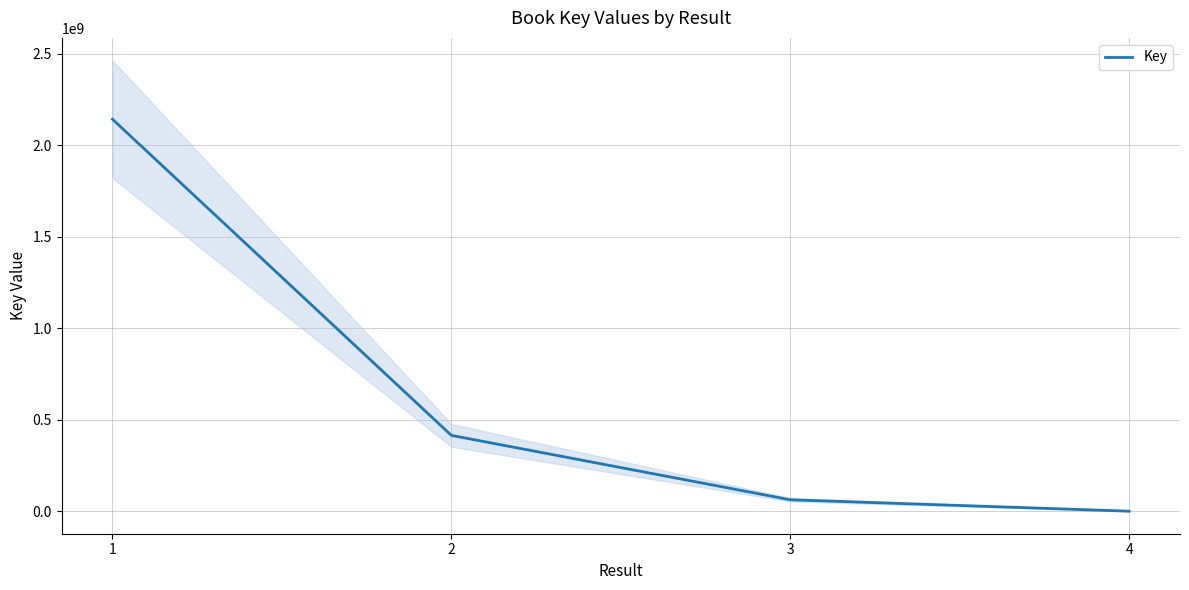

Reading right to left, extract all data points from this chart.

974	62367739	414345508	2142491051